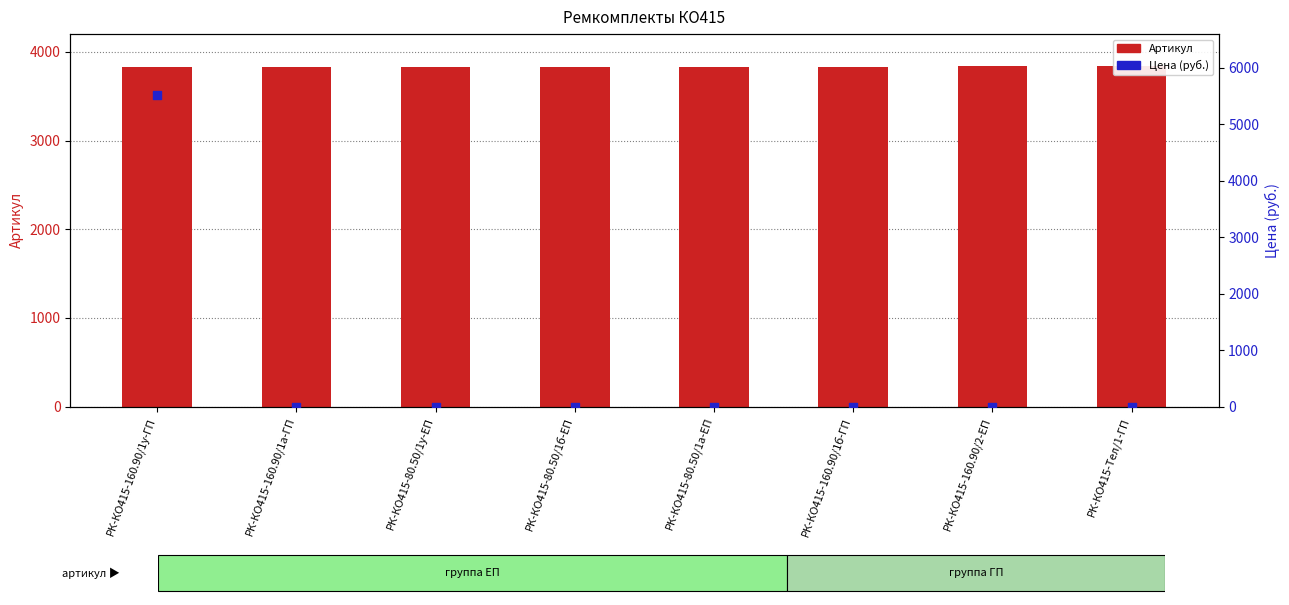

What are all the series names shown in the legend?

Артикул, Цена (руб.)